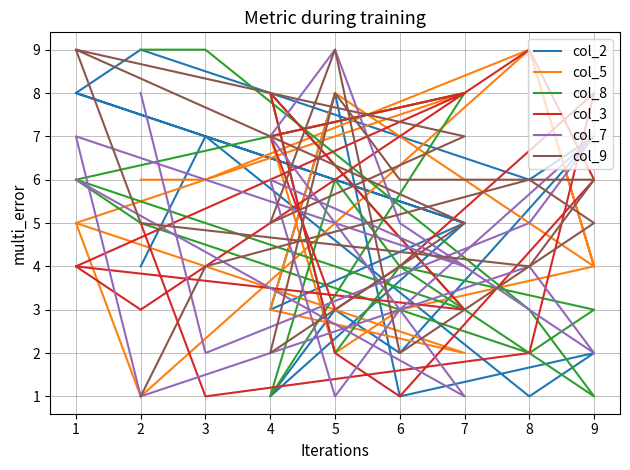

True or false: col_2 has a value of 2 at 7.

False